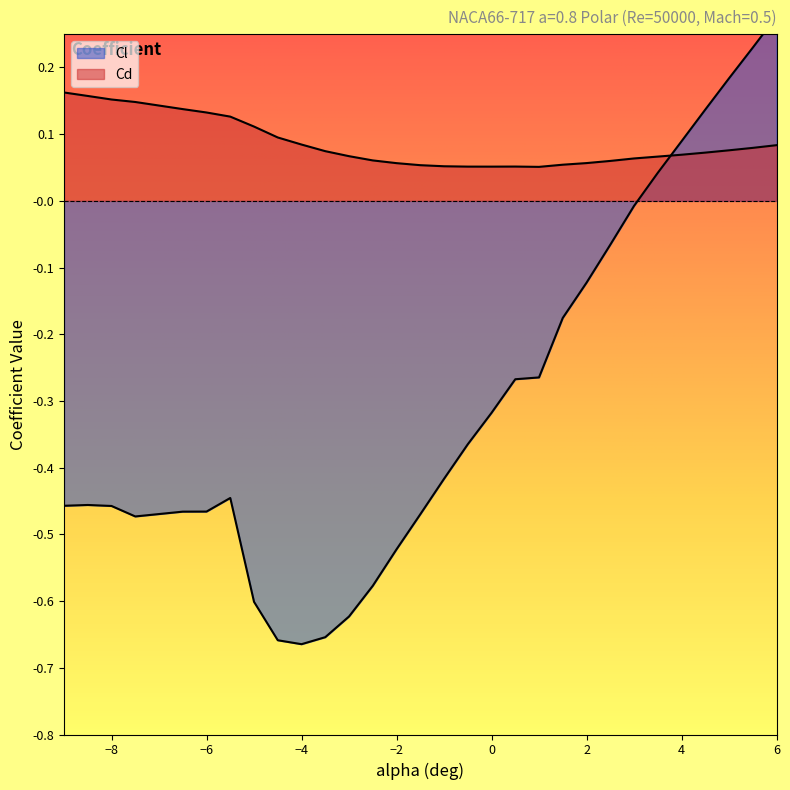

At 3.5, list the series in order from smallest to largest.

Cl, Cd